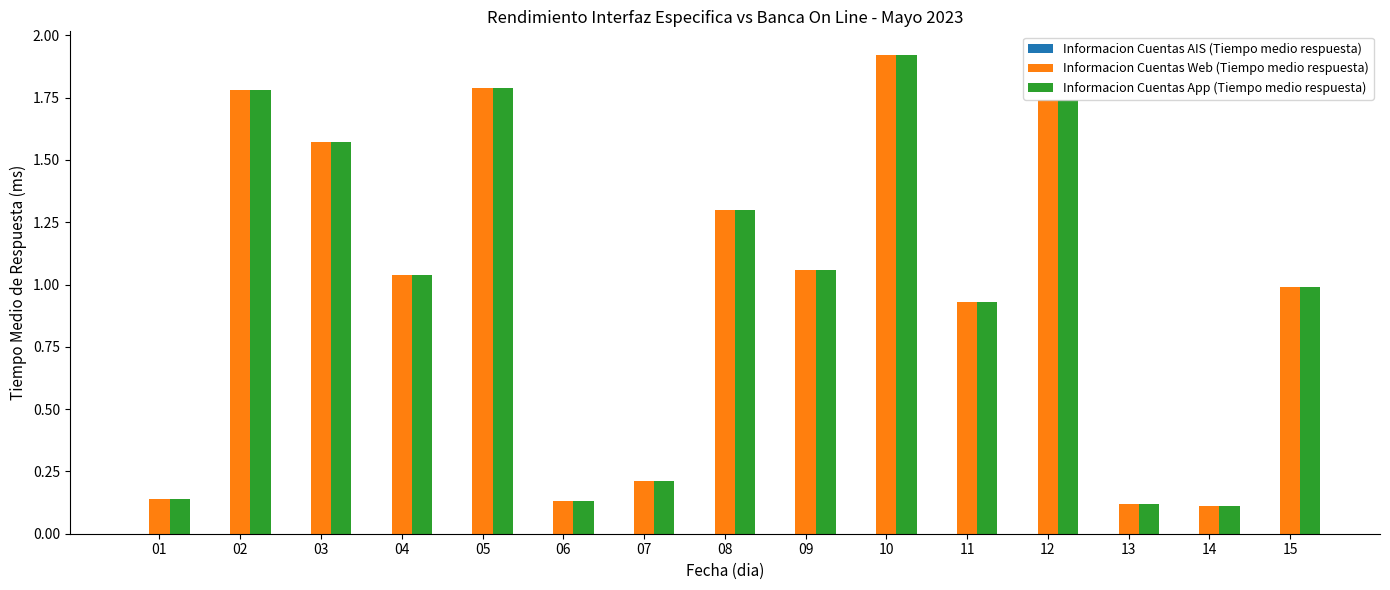

What is the difference between the highest and lowest values at 13?

0.0